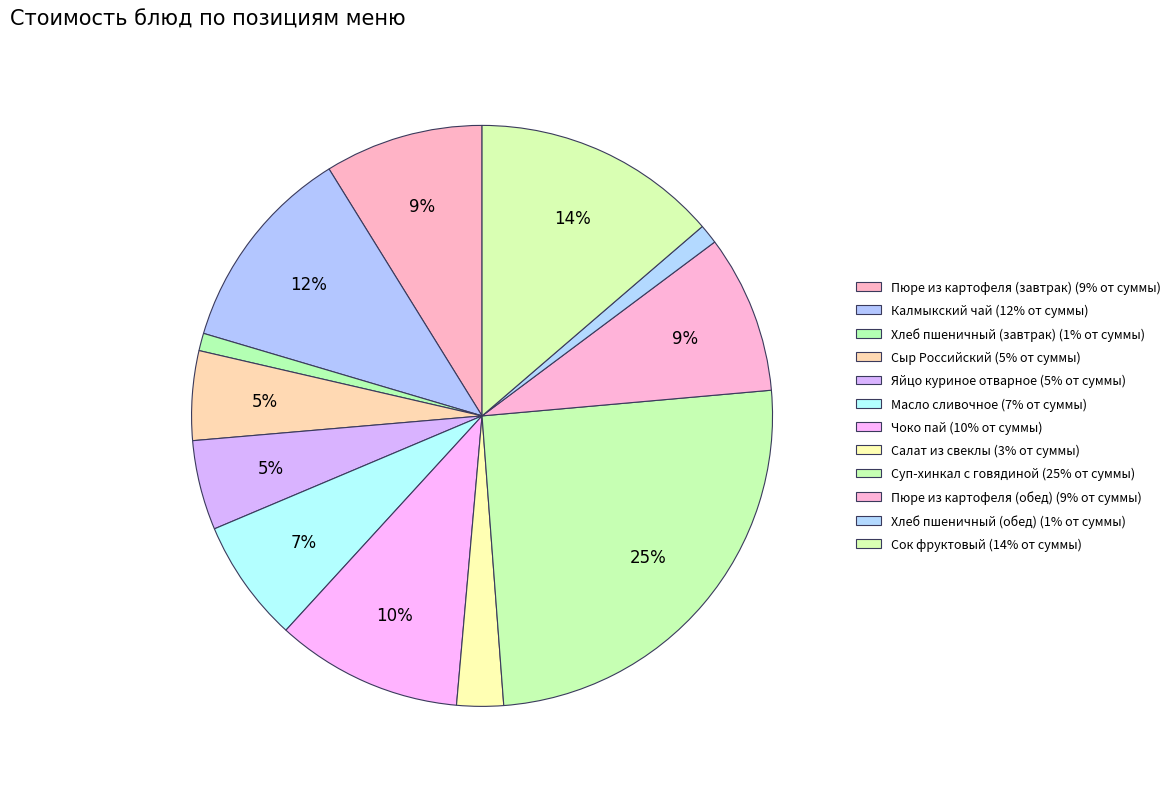

To the nearest percent, what is the difference between the largest and smallest slice percentages?

24%